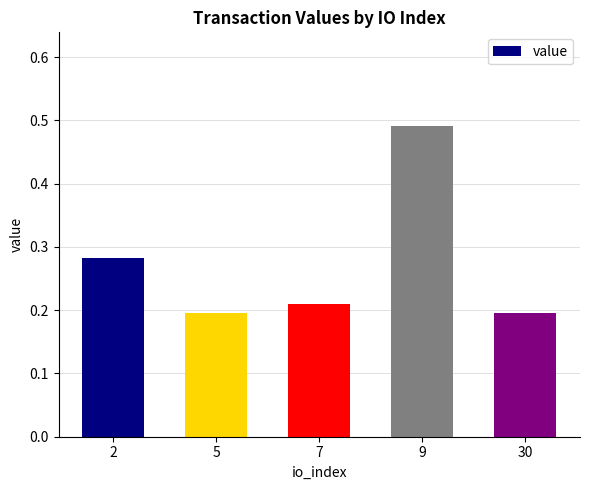

Which label corresponds to the largest value in the chart?

9